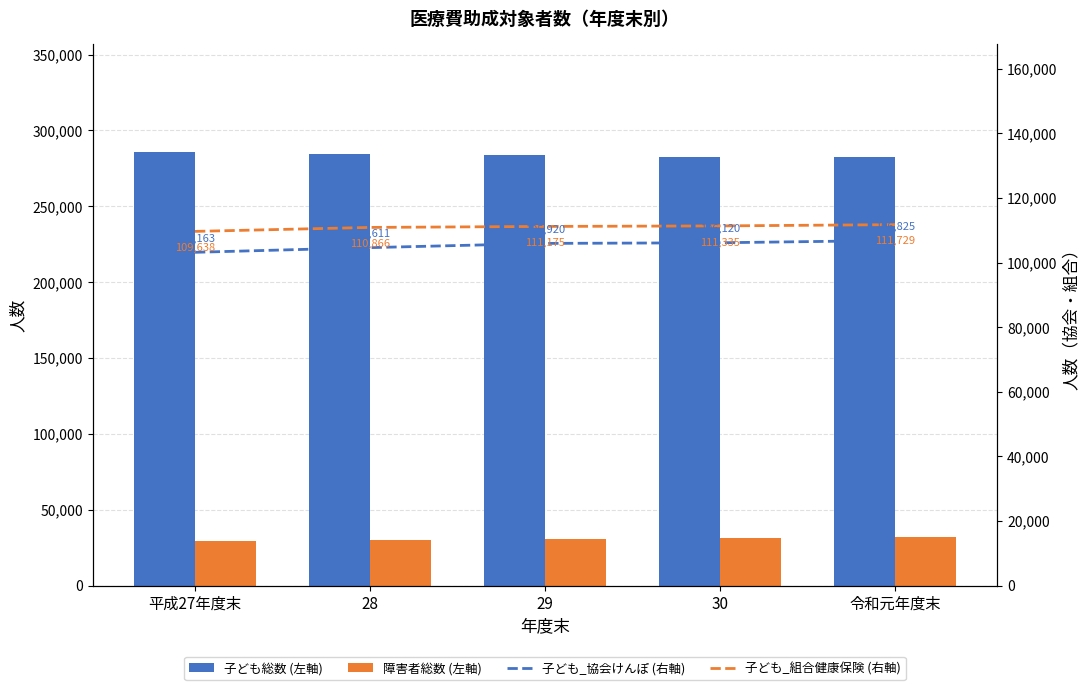

What is the average value of the 障害者総数 (左軸) series?

30504